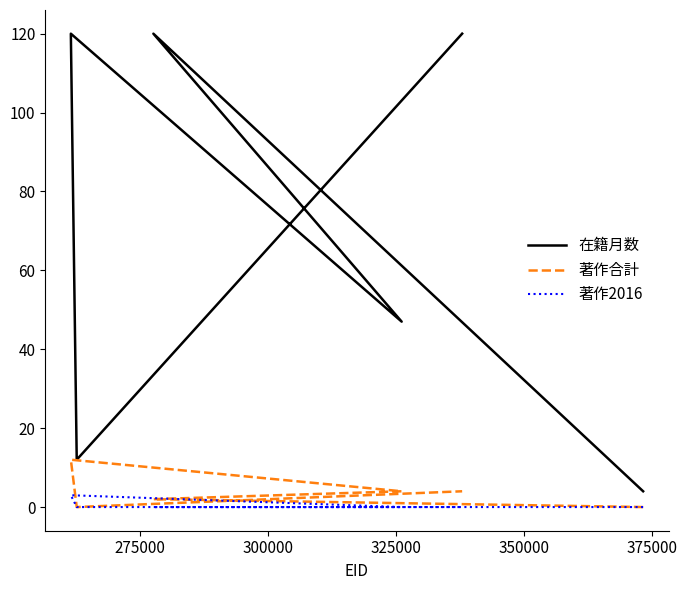

List the series in order of their peak value, lowest first.

著作2016, 著作合計, 在籍月数